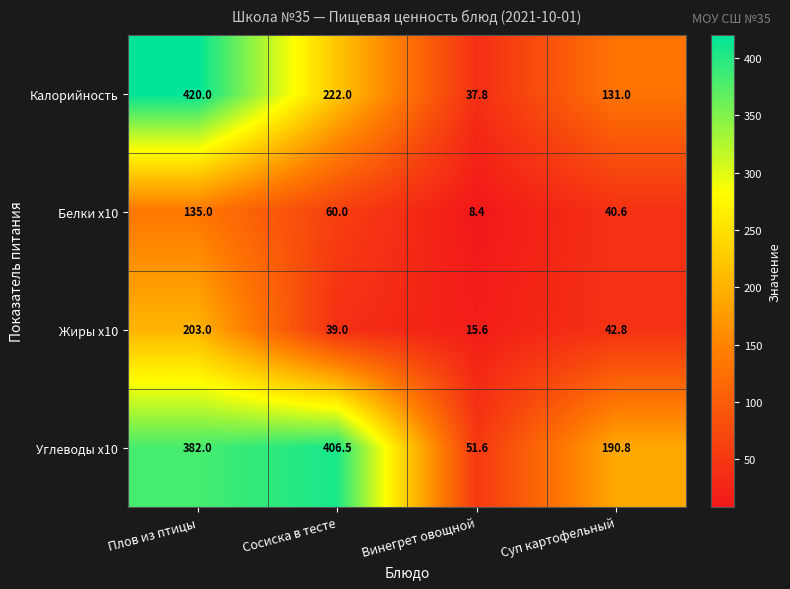

What is the spread (max minus min) of values at Винегрет овощной?

43.2